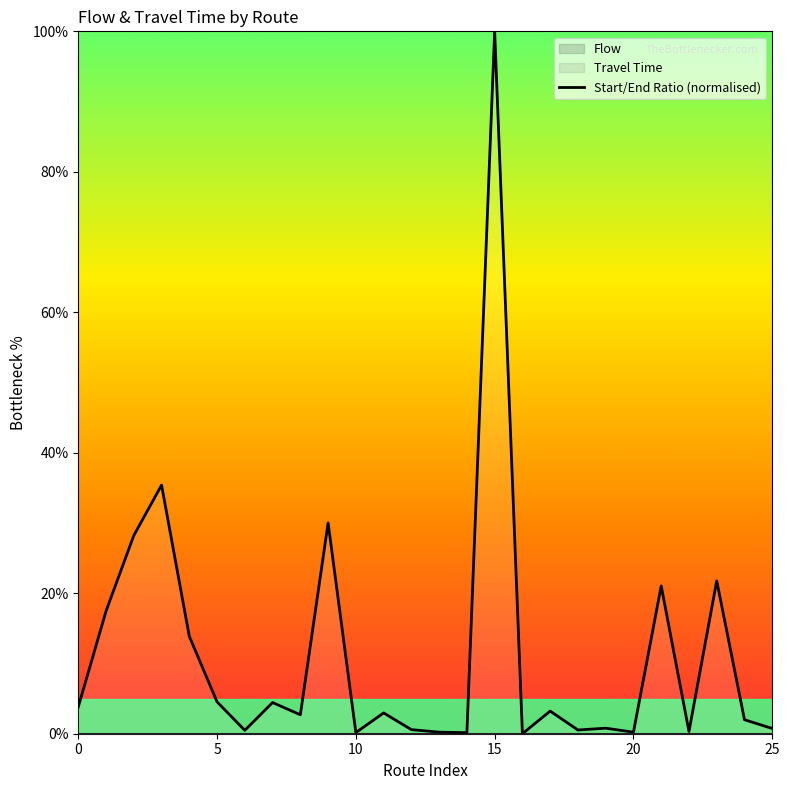

Count the number of values greater than 2.

14